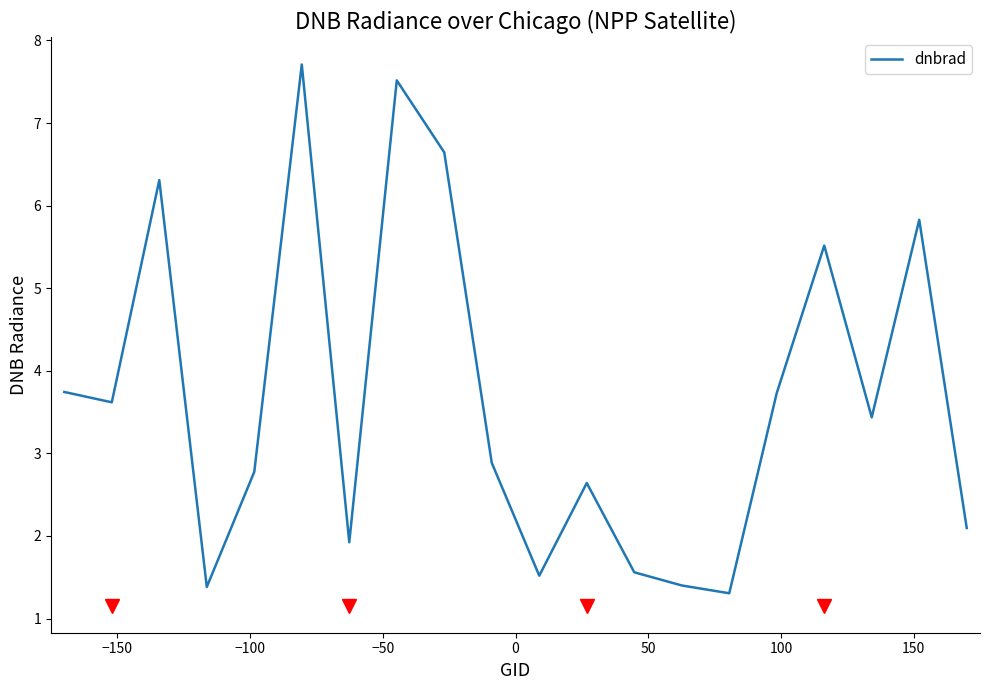

What is the maximum value shown in the chart?

7.7